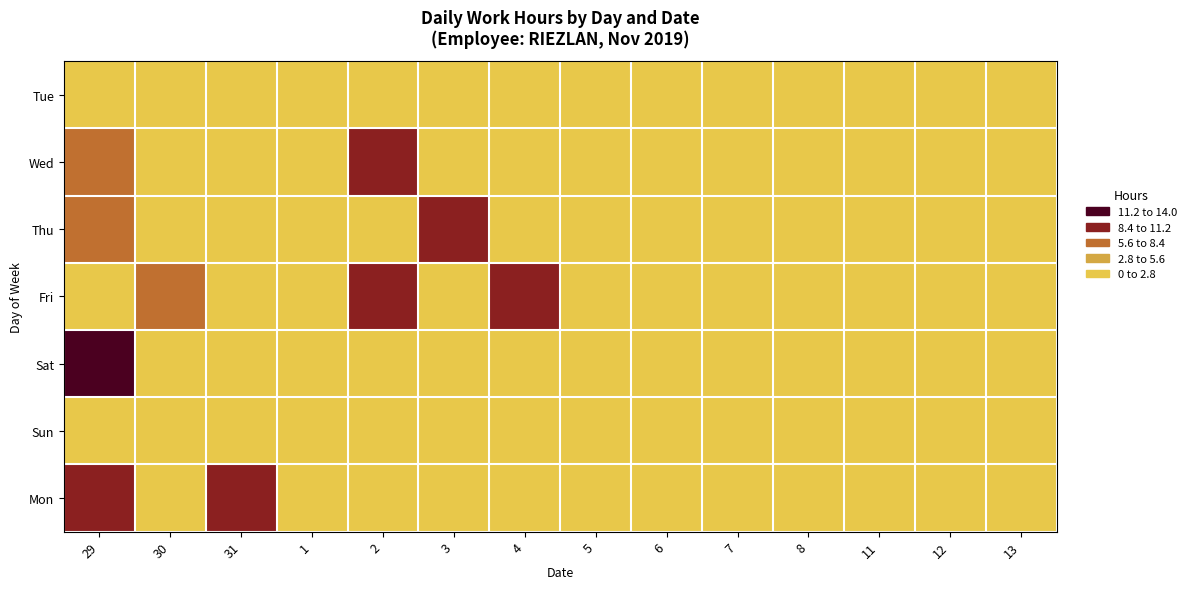

What is the maximum value shown in the chart?

13.7